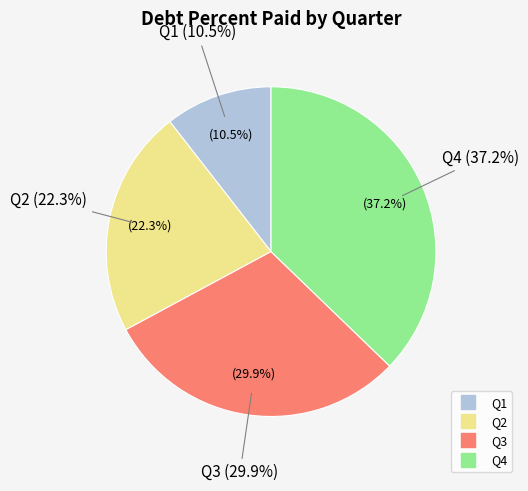

Is there any slice that represents more than half of the pie?

No